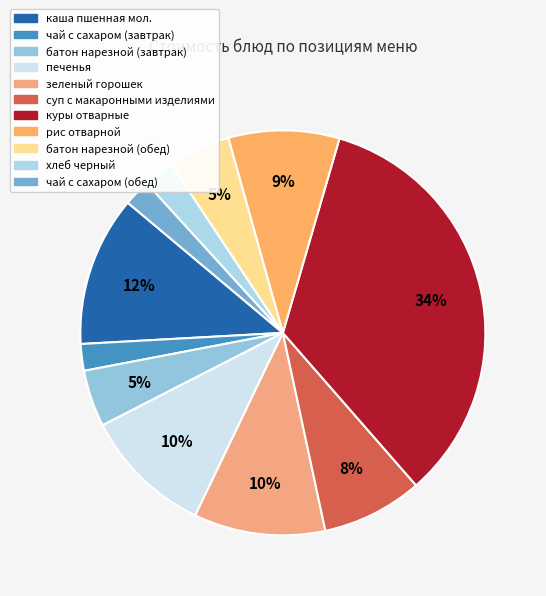

Between суп с макаронными изделиями and батон нарезной (завтрак), which is larger?

суп с макаронными изделиями